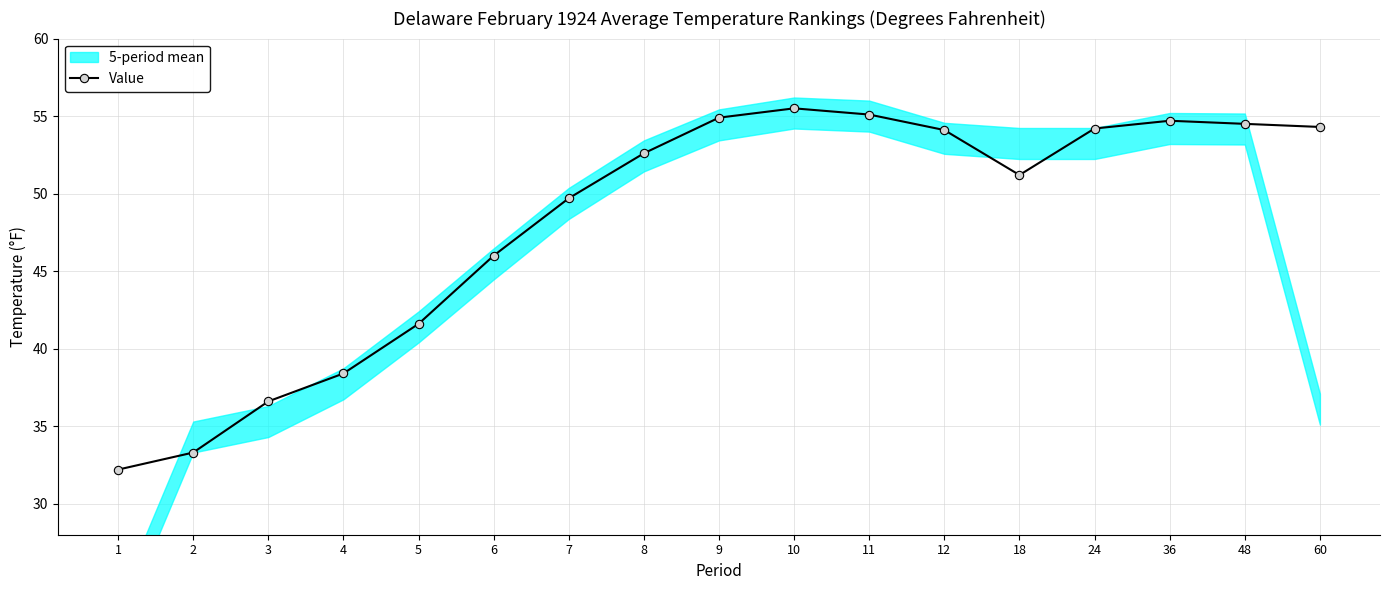

What is the sum of all values?

818.9